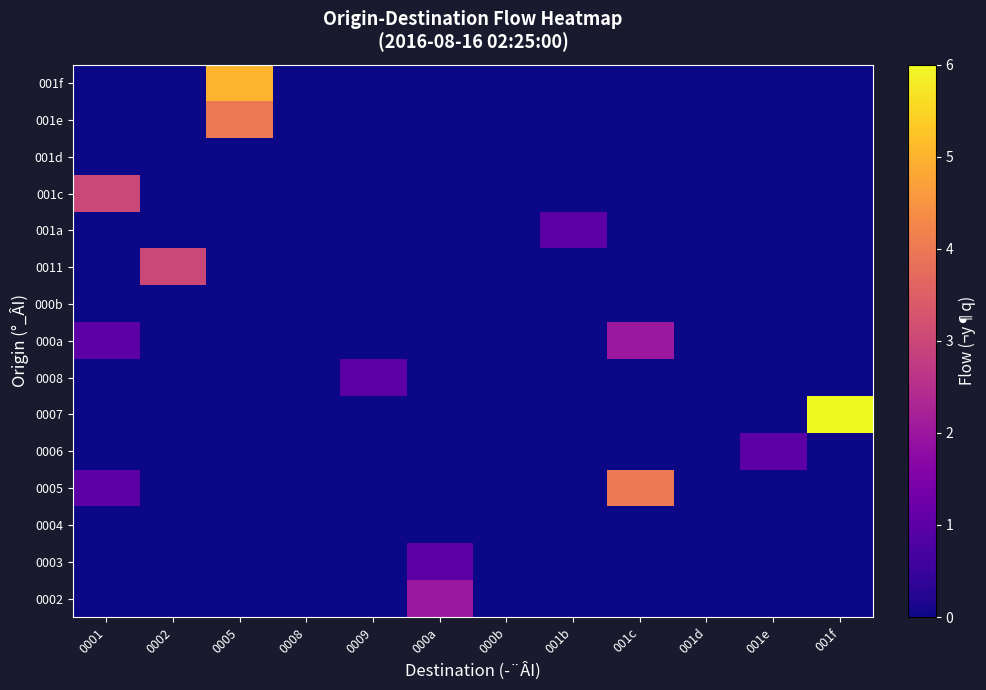

Rank the series at 0005 from lowest to highest value.

0002, 0003, 0004, 0005, 0006, 0007, 0008, 000a, 000b, 0011, 001a, 001c, 001d, 001e, 001f